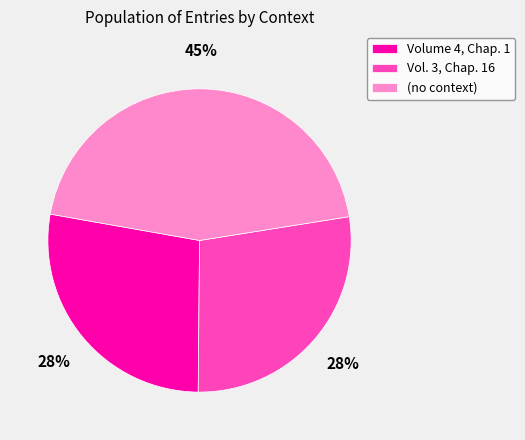

Does any single category account for the majority?

No